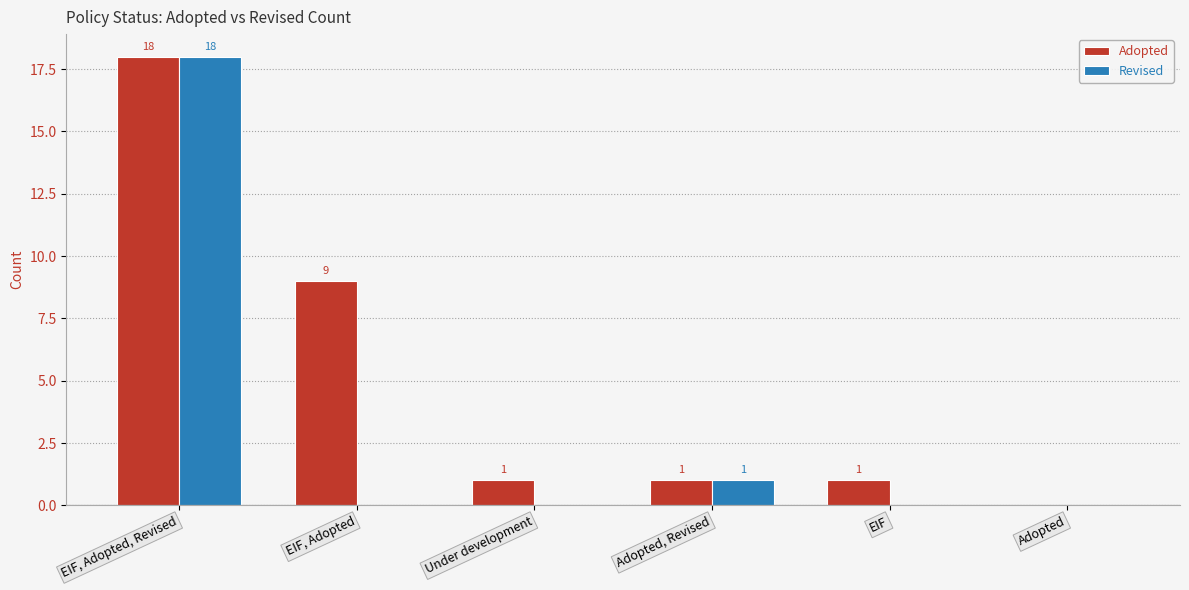

Reading left to right, extract all data points from this chart.

Adopted: 18	9	1	1	1	0
Revised: 18	0	0	1	0	0